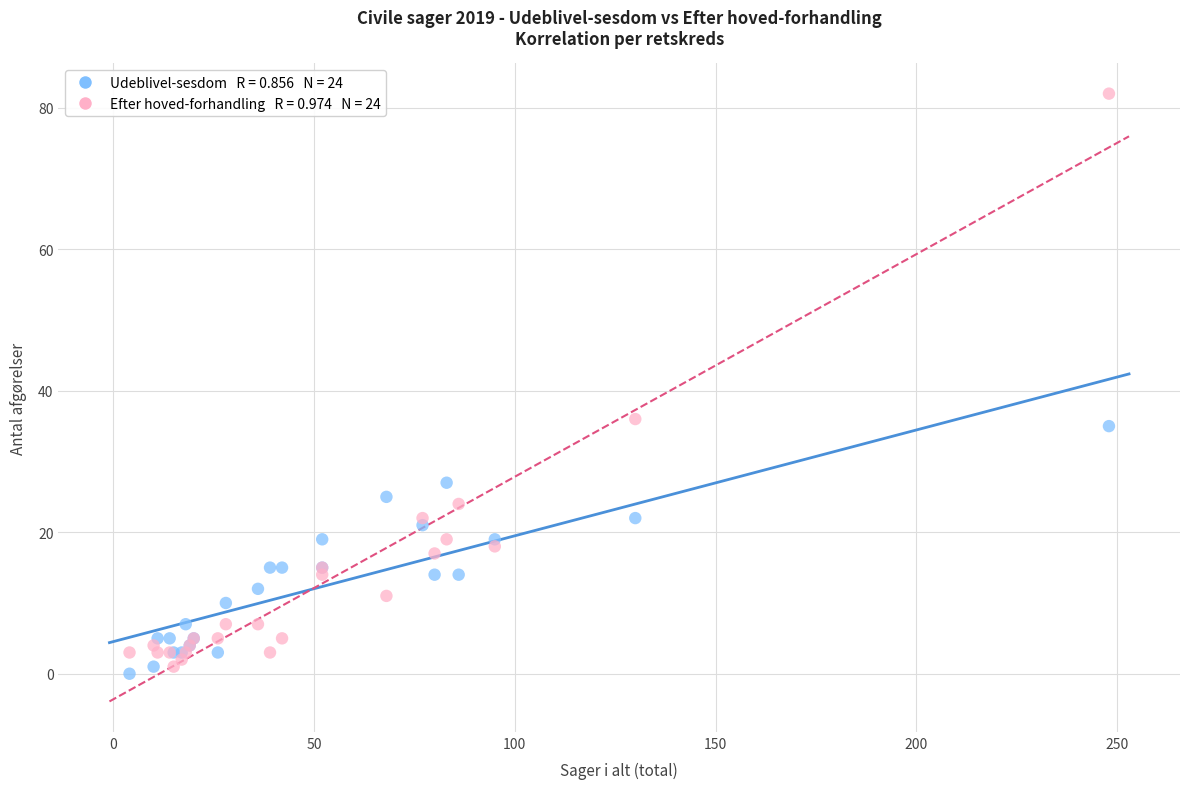

Across all series, what Y value is closest to 41?

36